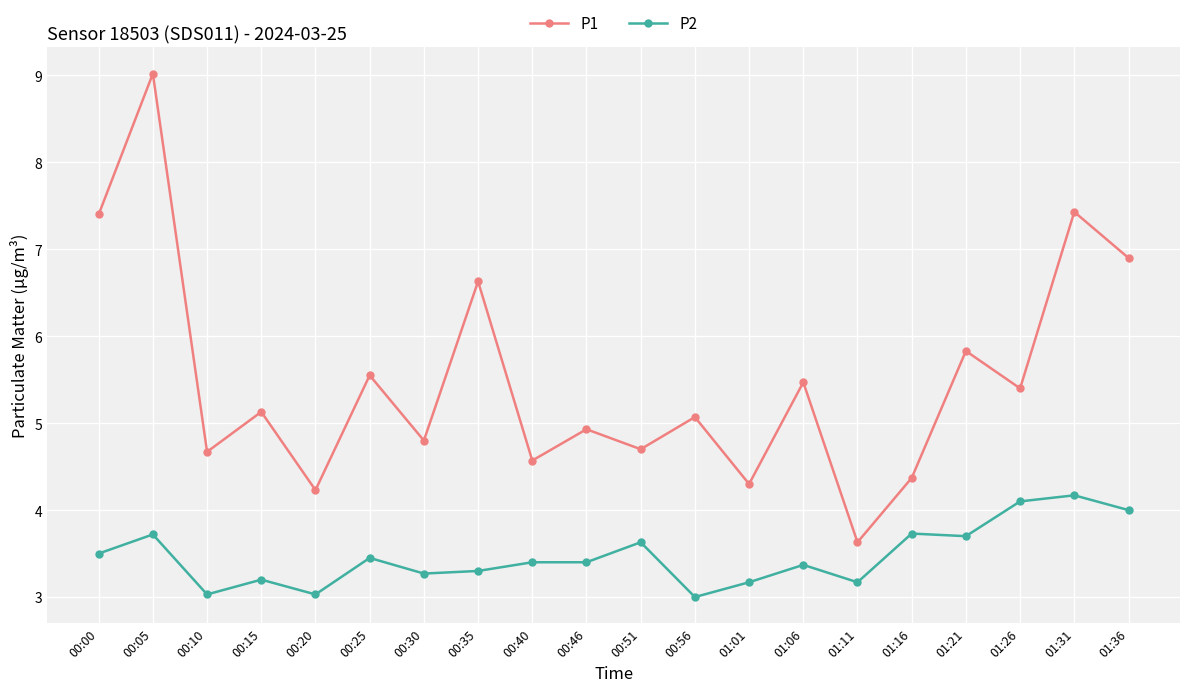

What is the sum of all P1 values?

110.0